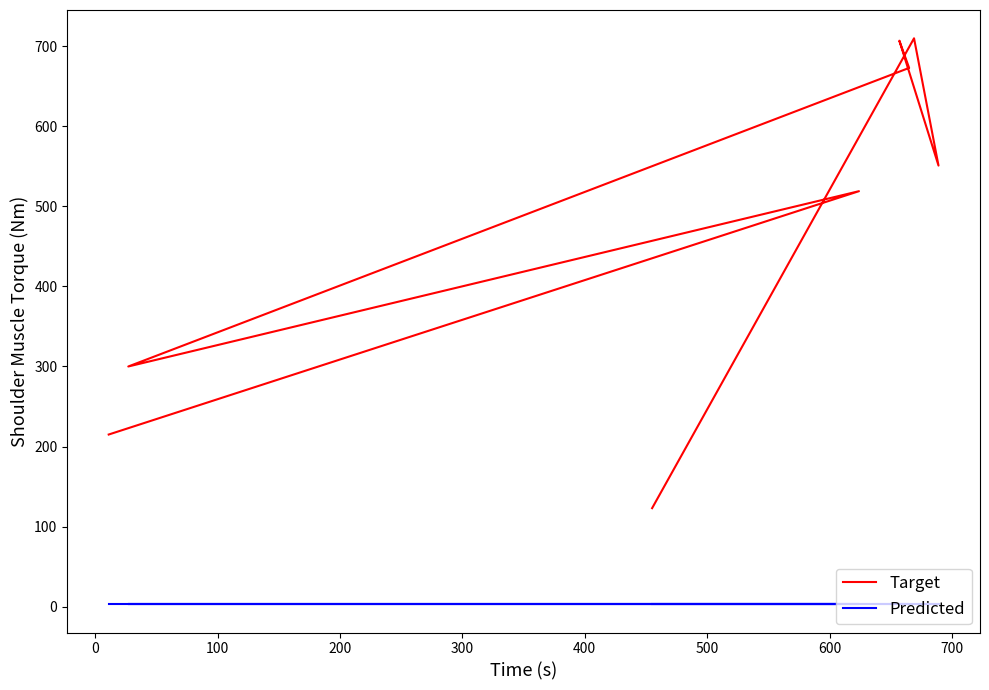

What are all the series names shown in the legend?

Target, Predicted